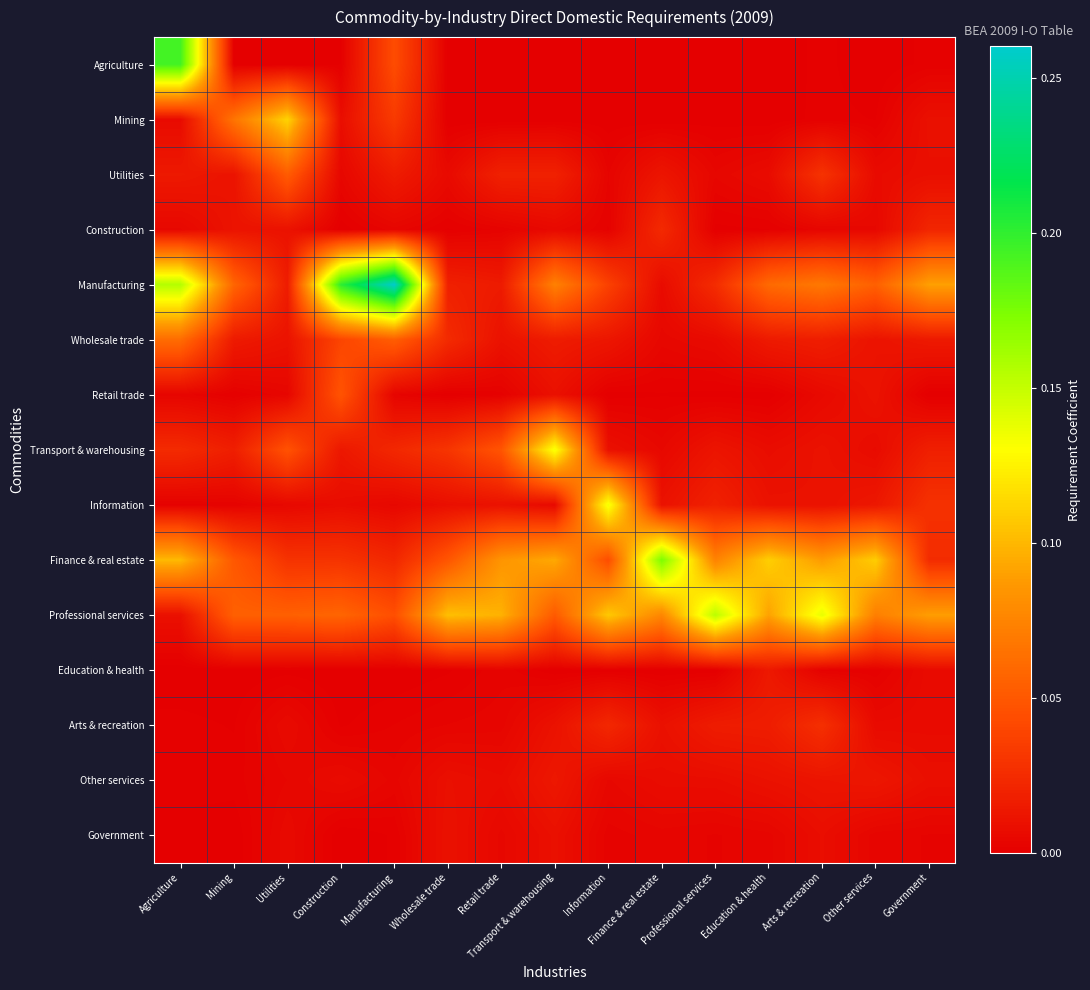

Which series has the widest spread of values?

Manufacturing